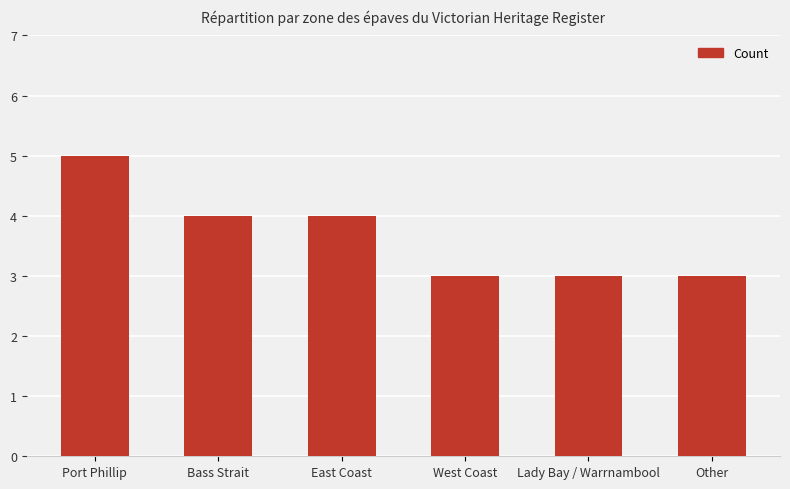

Is it true that the value at Bass Strait is 4?

True